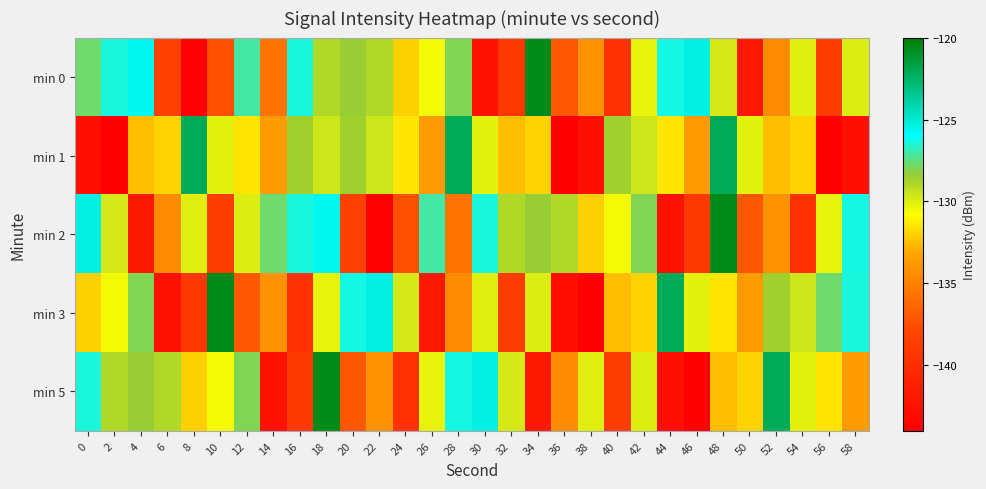

Reading right to left, extract all data points from this chart.

min 0: 58=-130.0	56=-138.7	54=-130.0	52=-134.4	50=-141.8	48=-129.8	46=-125.4	44=-126.4	42=-130.2	40=-139.6	38=-134.2	36=-137.0	34=-120.6	32=-139.1	30=-142.4	28=-128.0	26=-130.5	24=-132.1	22=-129.0	20=-128.4	18=-128.9	16=-126.4	14=-135.6	12=-127.0	10=-137.4	8=-143.8	6=-138.4	4=-125.7	2=-126.4	0=-127.8
min 1: 58=-142.6	56=-144.0	54=-131.9	52=-132.5	50=-130.2	48=-122.1	46=-133.8	44=-131.5	42=-129.6	40=-128.6	38=-142.6	36=-144.0	34=-131.9	32=-132.5	30=-130.2	28=-122.1	26=-133.8	24=-131.5	22=-129.6	20=-128.6	18=-129.6	16=-128.6	14=-133.8	12=-131.5	10=-130.2	8=-122.1	6=-131.9	4=-132.5	2=-144.0	0=-142.6
min 2: 58=-126.4	56=-130.2	54=-139.6	52=-134.2	50=-137.0	48=-120.6	46=-139.1	44=-142.4	42=-128.0	40=-130.5	38=-132.1	36=-129.0	34=-128.4	32=-128.9	30=-126.4	28=-135.6	26=-127.0	24=-137.4	22=-143.8	20=-138.4	18=-125.7	16=-126.4	14=-127.8	12=-130.0	10=-138.7	8=-130.0	6=-134.4	4=-141.8	2=-129.8	0=-125.4
min 3: 58=-126.4	56=-127.8	54=-129.6	52=-128.6	50=-133.8	48=-131.5	46=-130.2	44=-122.1	42=-131.9	40=-132.5	38=-144.0	36=-142.6	34=-130.0	32=-138.7	30=-130.0	28=-134.4	26=-141.8	24=-129.8	22=-125.4	20=-126.4	18=-130.2	16=-139.6	14=-134.2	12=-137.0	10=-120.6	8=-139.1	6=-142.4	4=-128.0	2=-130.5	0=-132.1
min 5: 58=-133.8	56=-131.5	54=-130.2	52=-122.1	50=-131.9	48=-132.5	46=-144.0	44=-142.6	42=-130.0	40=-138.7	38=-130.0	36=-134.4	34=-141.8	32=-129.8	30=-125.4	28=-126.4	26=-130.2	24=-139.6	22=-134.2	20=-137.0	18=-120.6	16=-139.1	14=-142.4	12=-128.0	10=-130.5	8=-132.1	6=-129.0	4=-128.4	2=-128.9	0=-126.4